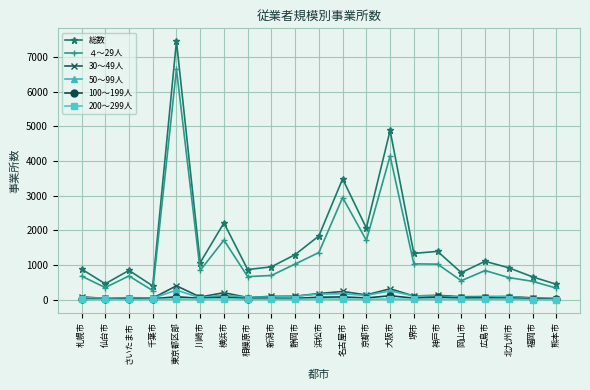

What is the average value of the 50～99人 series?

103